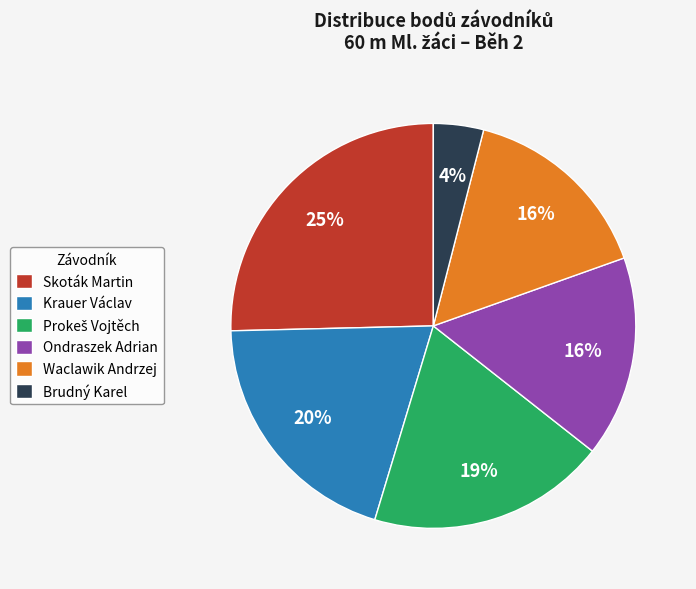

To the nearest percent, what percentage of the pie is Skoták Martin?

25%